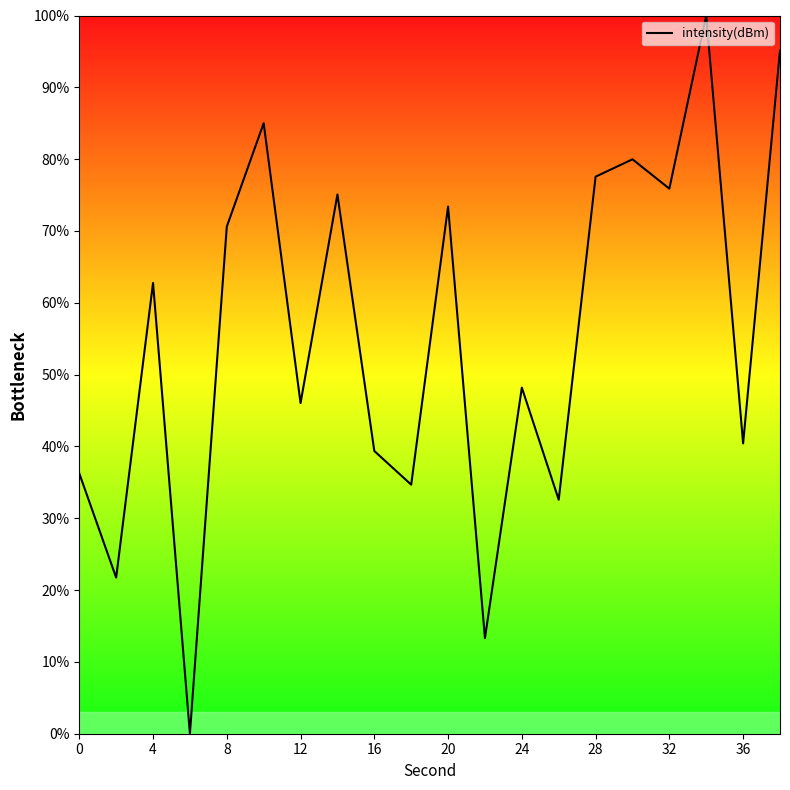

What is the greatest value displayed?

100.0